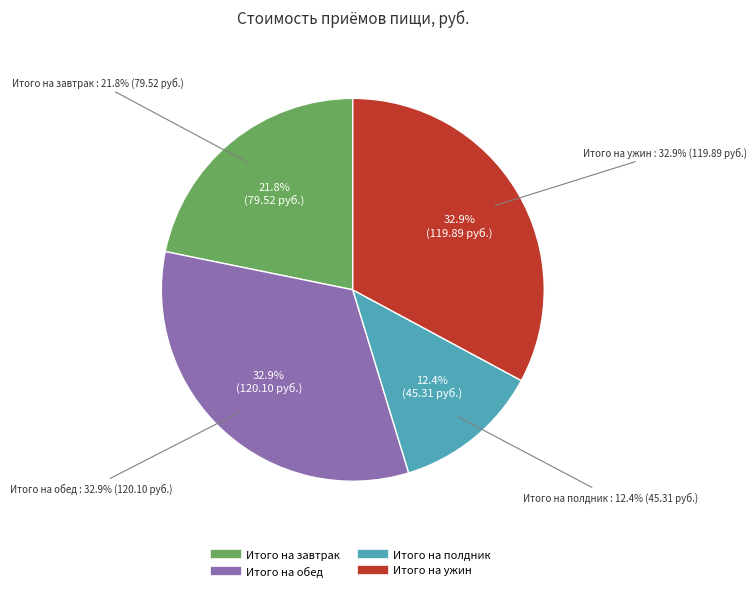

What percentage do Итого на завтрак and Итого на ужин together represent?

54.7%